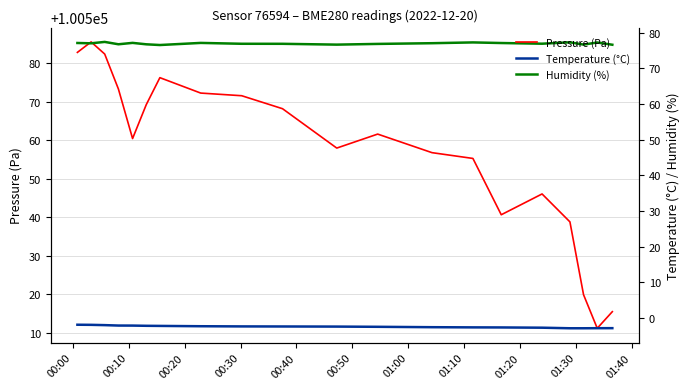

What is the maximum value for Temperature (°C)?

-1.8